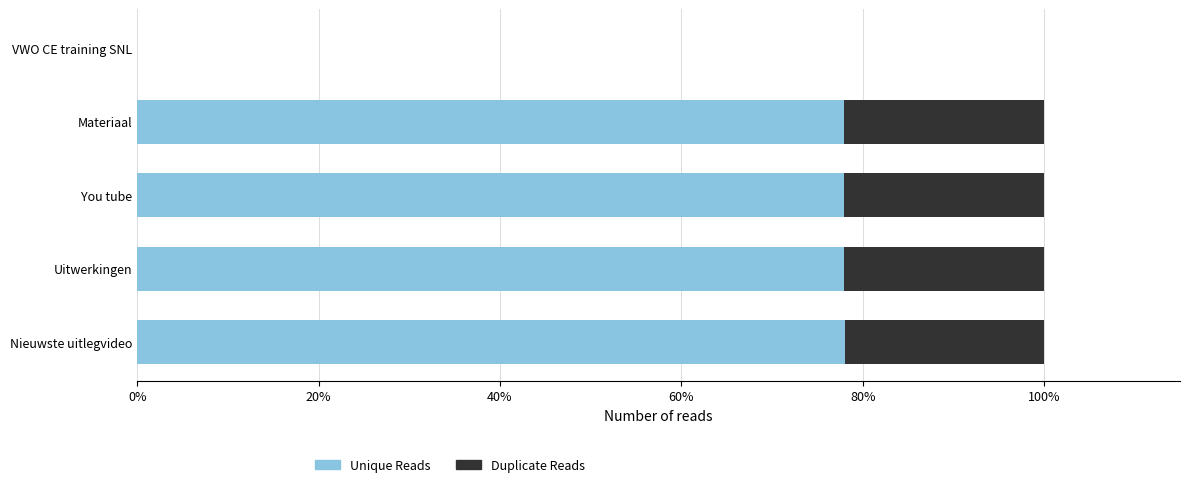

What value does the Unique Reads series have at Nieuwste uitlegvideo?

78.0